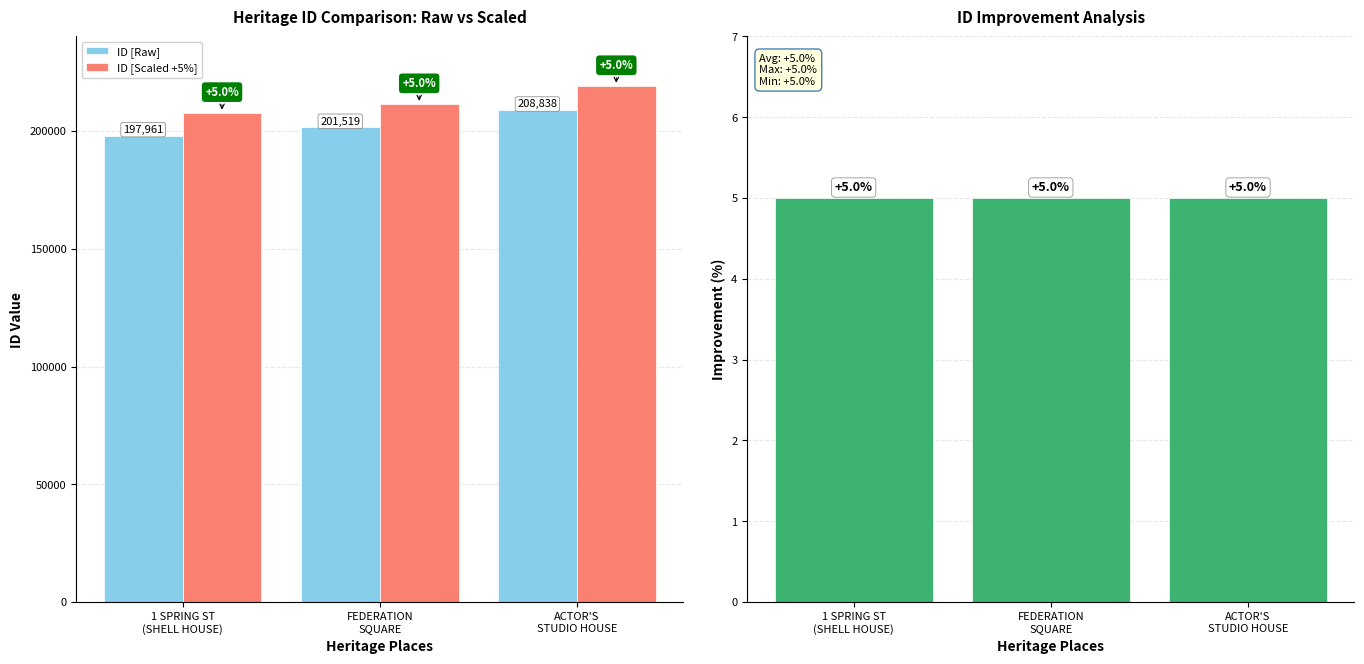

What is the label of the 1st bar from the left?

1 SPRING ST
(SHELL HOUSE)